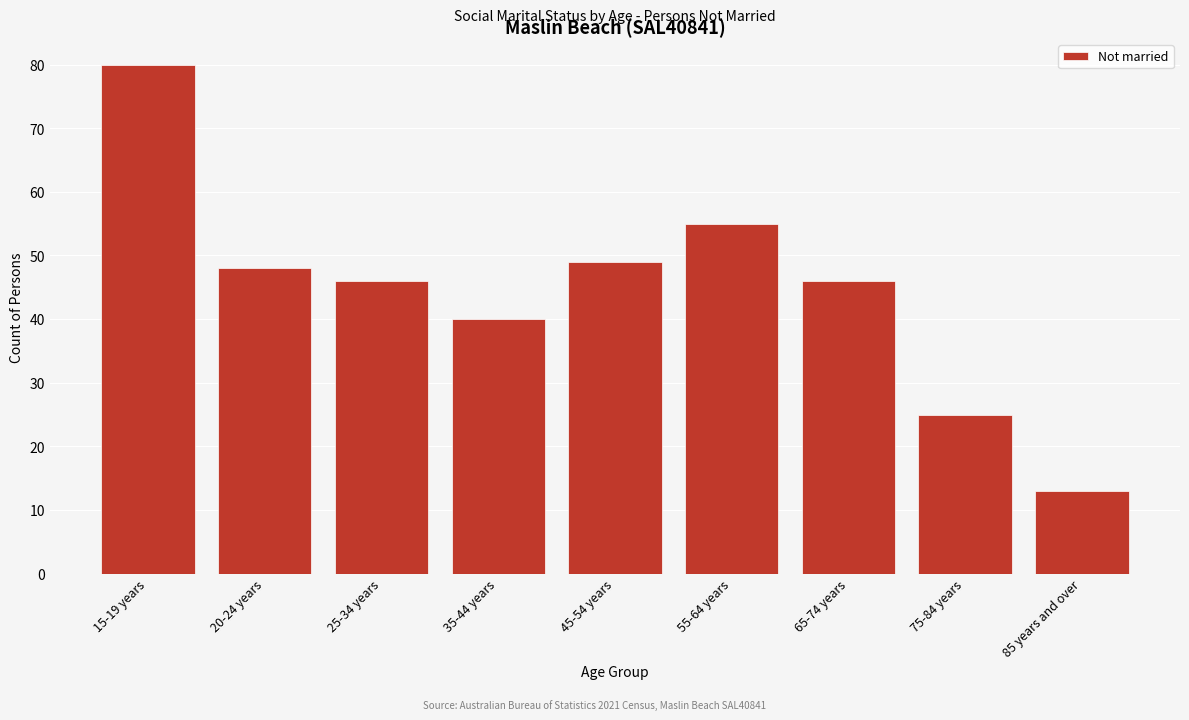

Reading left to right, list all the values displayed in this chart.

80	48	46	40	49	55	46	25	13